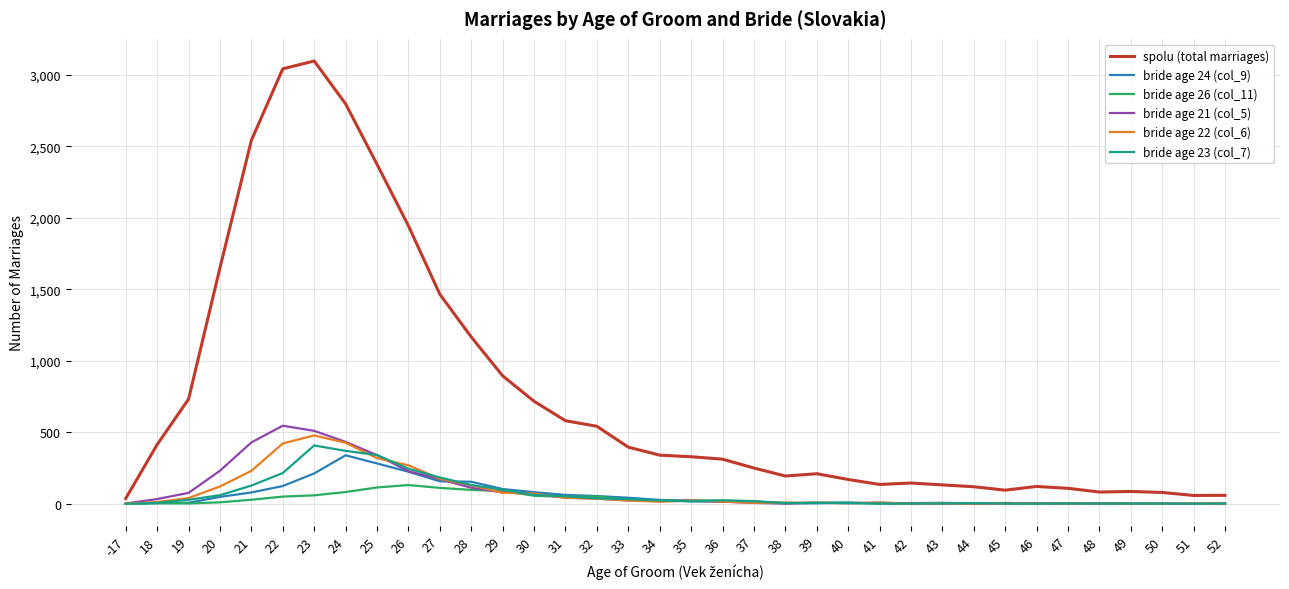

Between 29 and 37, which series saw the biggest shift?

spolu (total marriages)